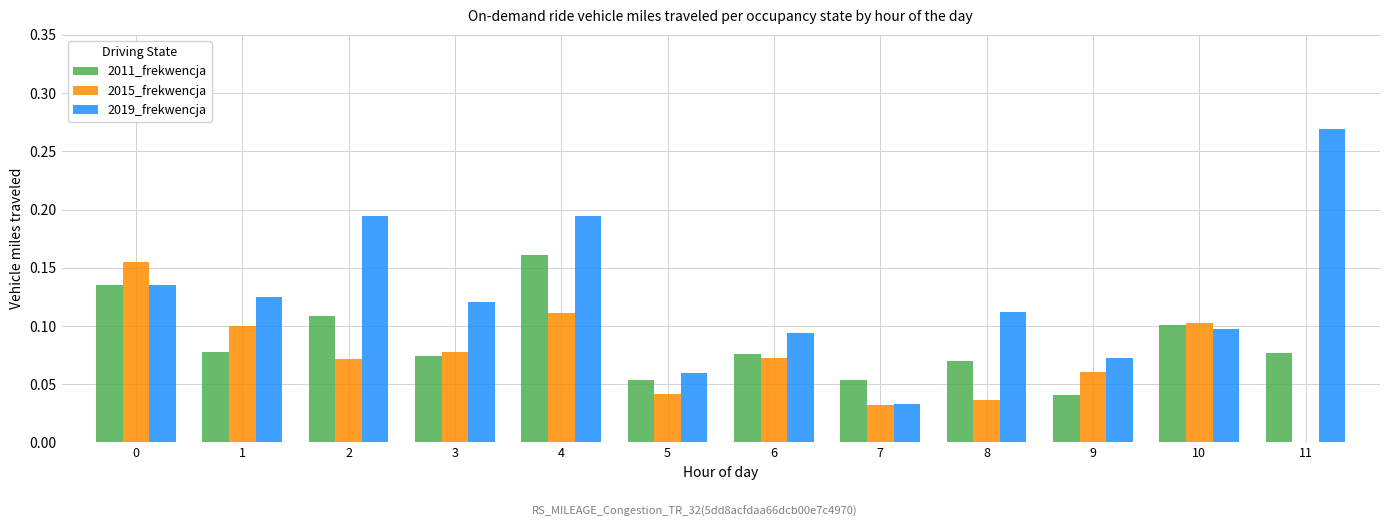

Between 1 and 11, which series saw the biggest shift?

2019_frekwencja